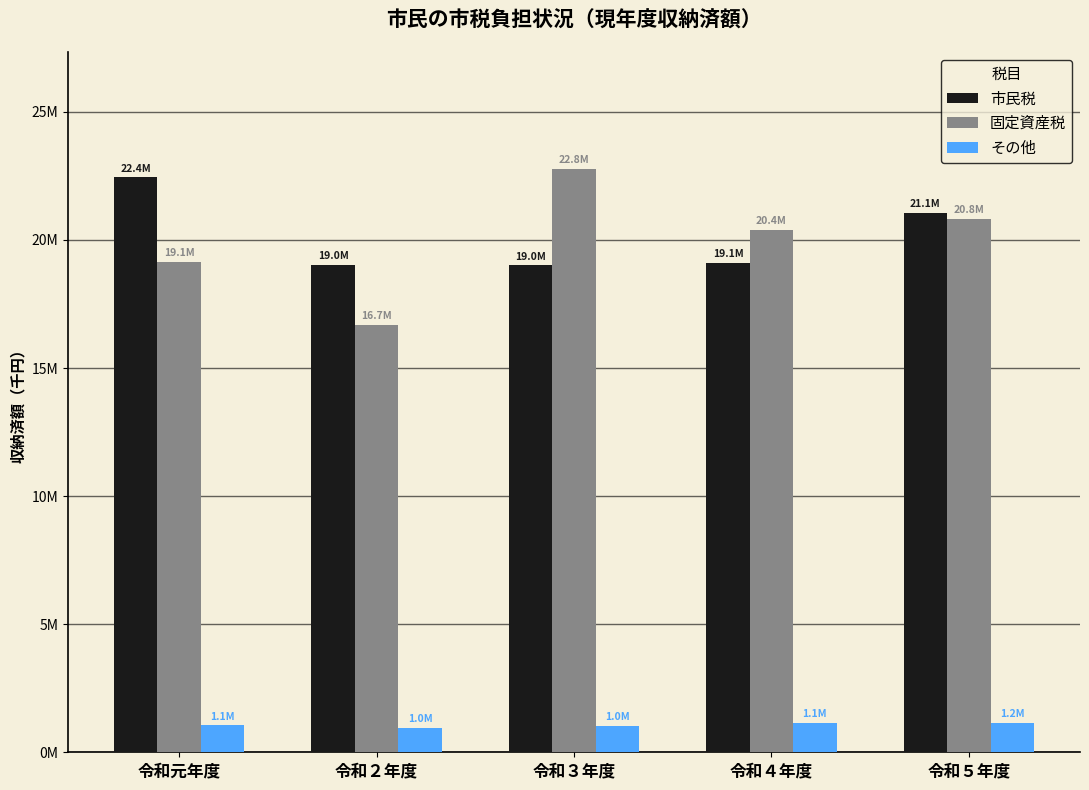

The value of その他 at 令和元年度 is 1050175. True or false?

True